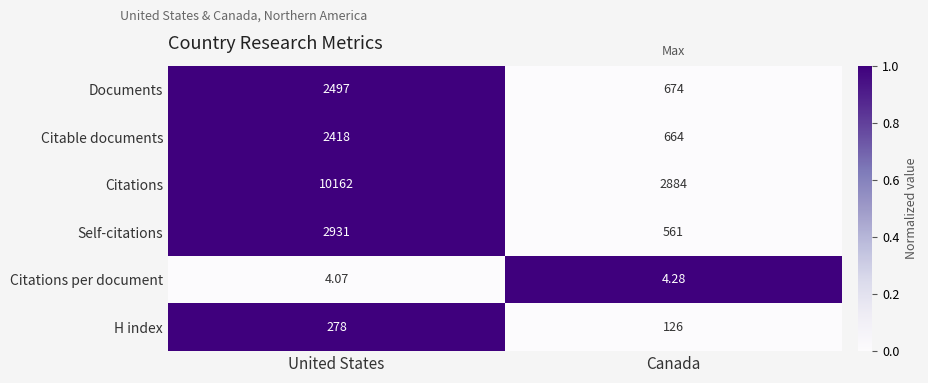

Which series has the largest range (max minus min)?

Citations